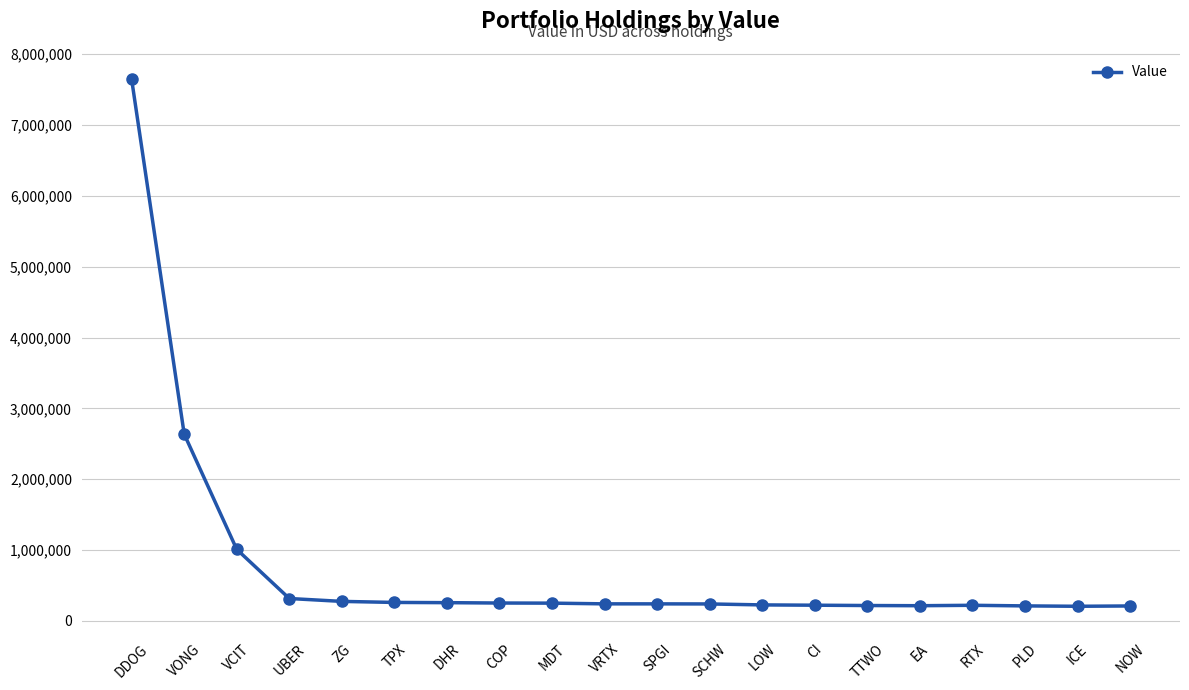

What is the ratio of the value at CI to the value at DHR?

0.9